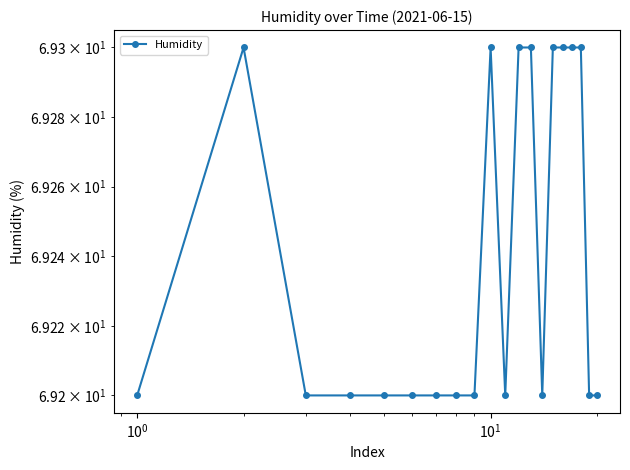

What is the greatest value displayed?

69.3